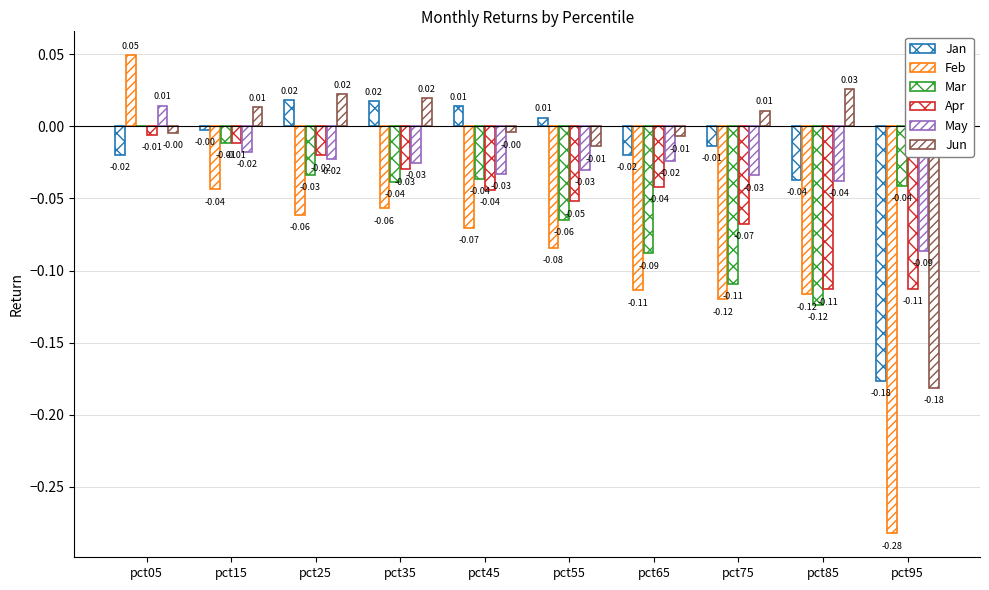

How many groups of bars are there?

10